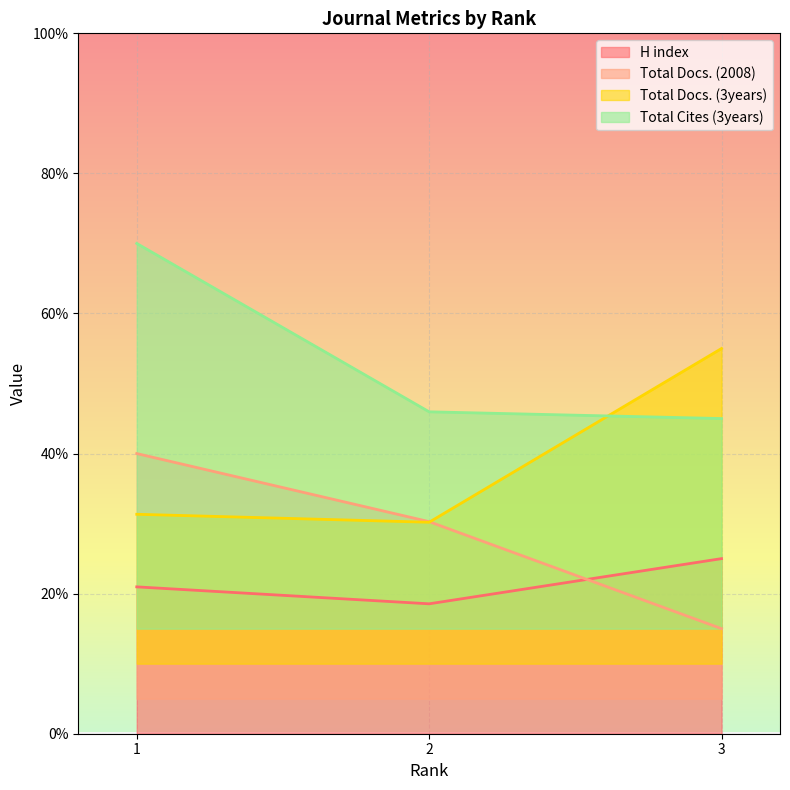

Reading right to left, extract all data points from this chart.

H index: 3=25.0	2=18.5	1=21.0
Total Docs. (2008): 3=15.0	2=30.3	1=40.0
Total Docs. (3years): 3=55.0	2=30.2	1=31.3
Total Cites (3years): 3=45.0	2=46.0	1=70.0